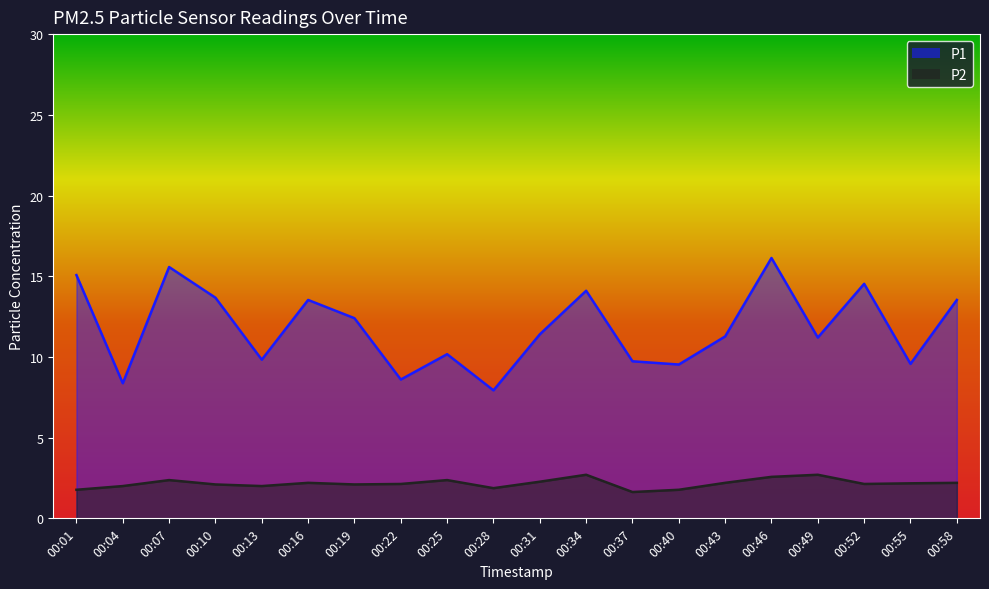

True or false: P1 and P2 intersect in this chart.

False